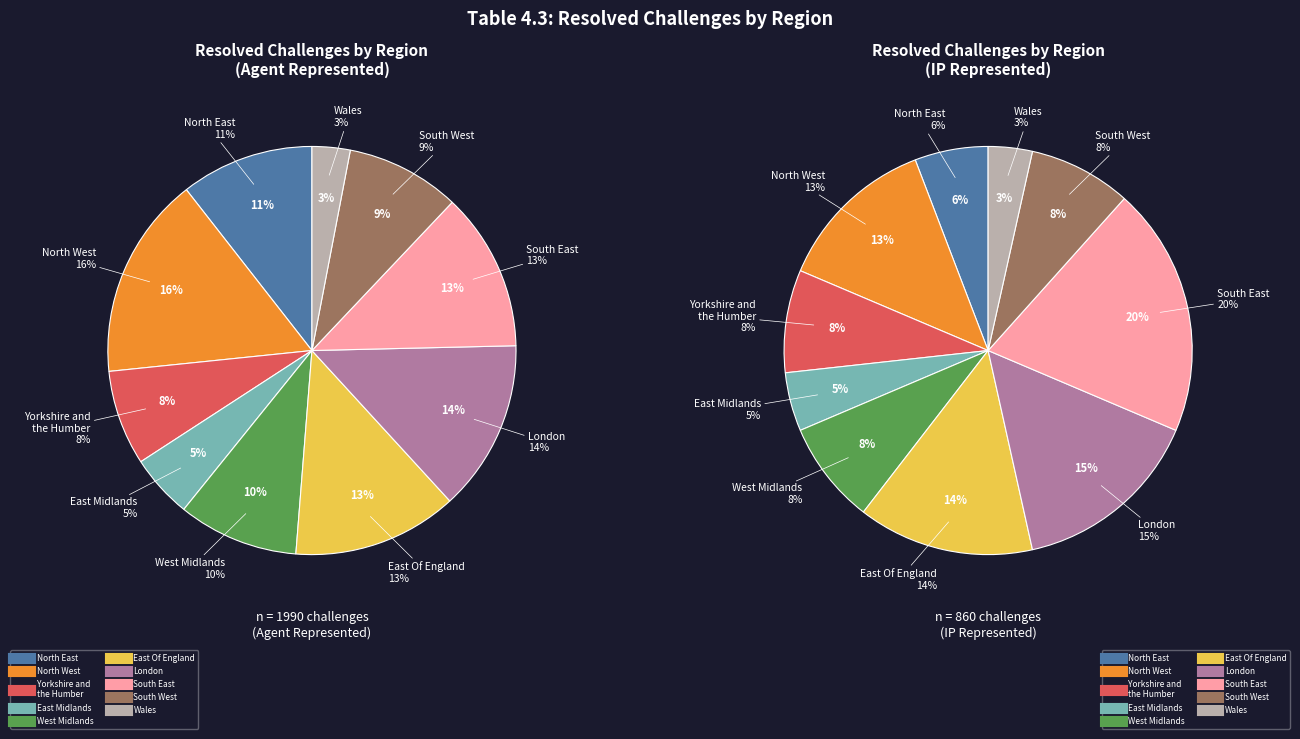

Between East Of England and London, which is larger?

London